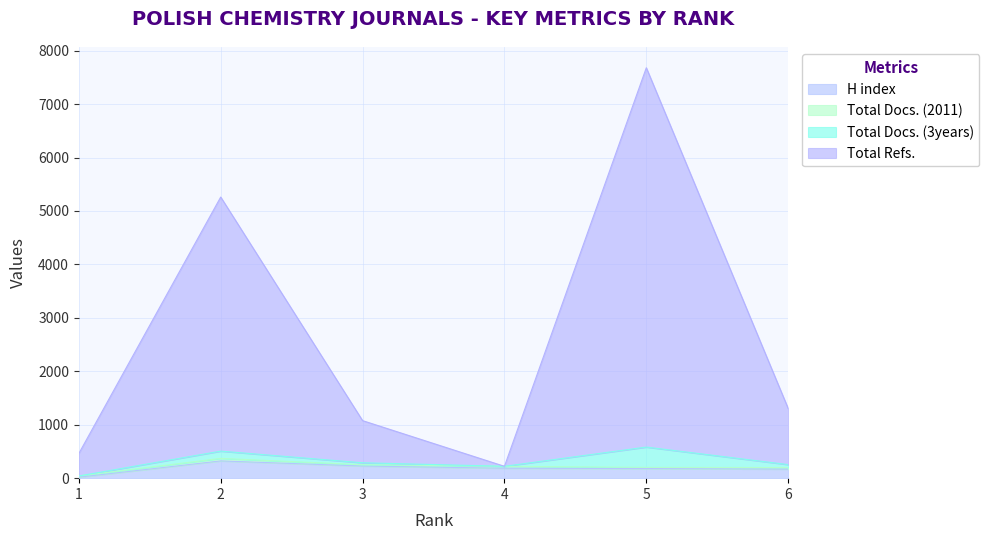

True or false: Total Refs. and H index cross at least once.

False